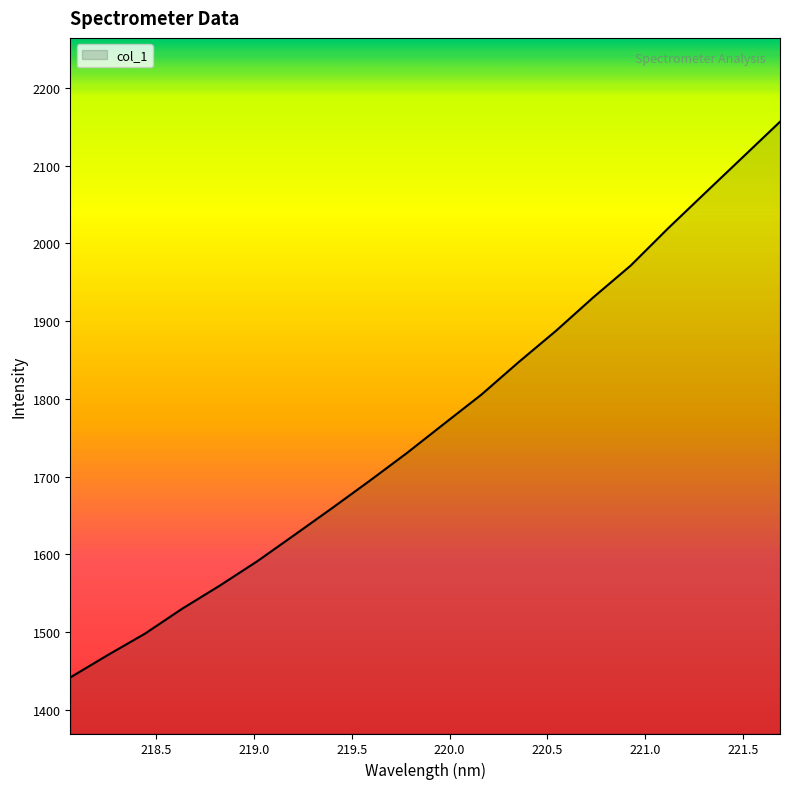

What is the difference between the maximum and minimum values?

714.5